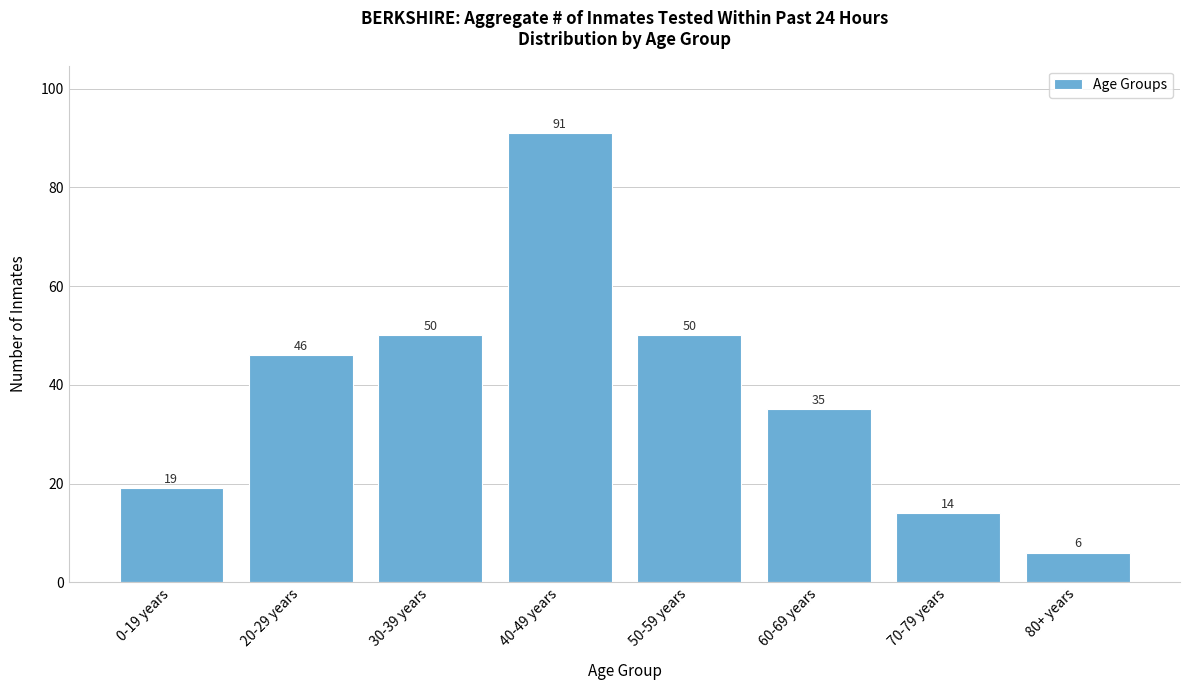

Reading left to right, what are all the values shown in this chart?

19	46	50	91	50	35	14	6